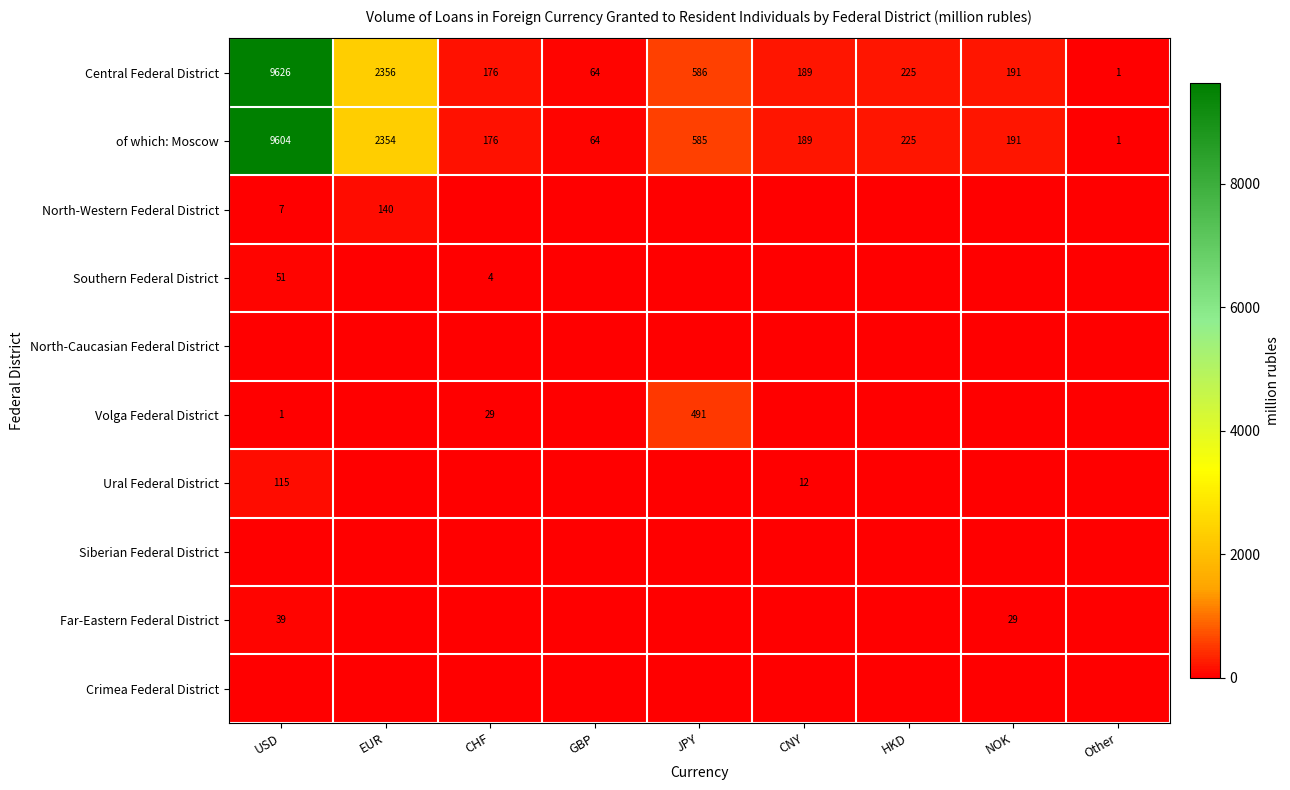

At which label does of which: Moscow reach its peak?

USD